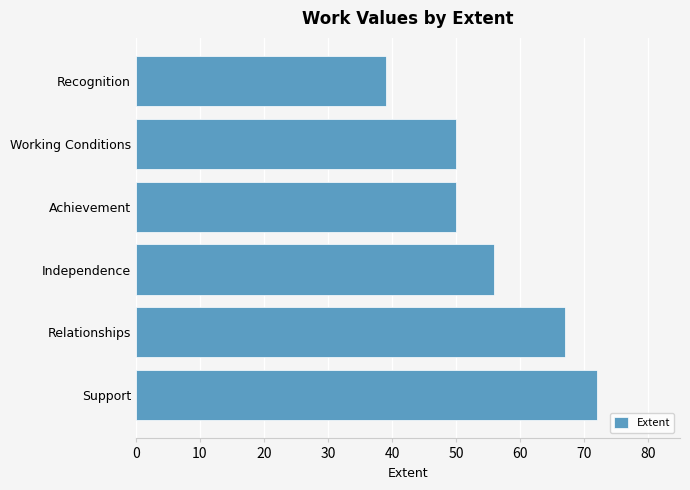

Reading top to bottom, what are all the values shown in this chart?

39	50	50	56	67	72